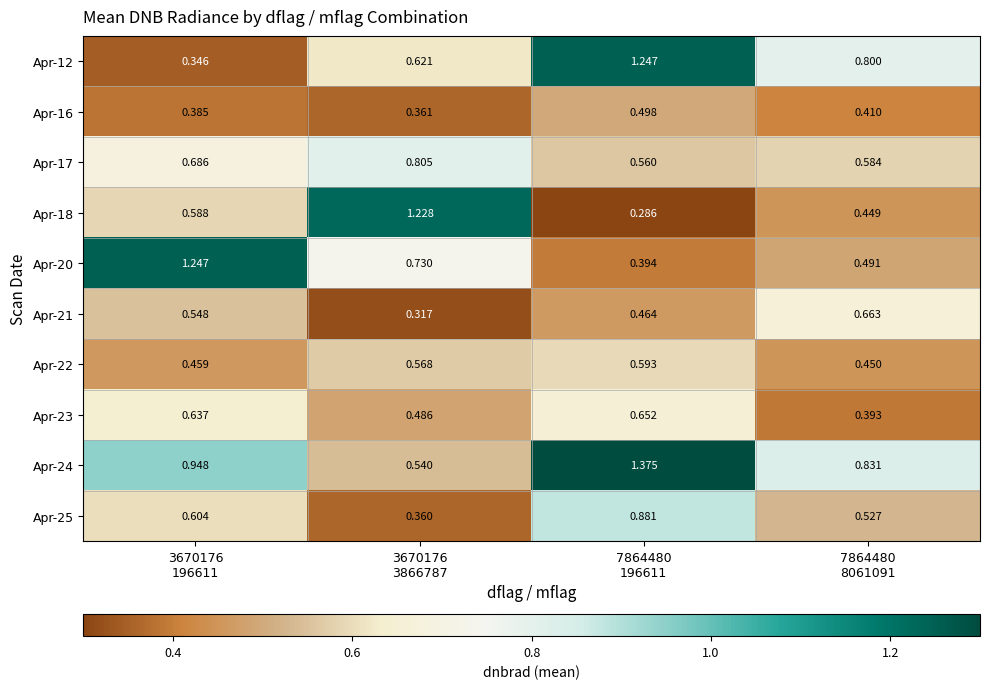

What is the difference between the highest and lowest values at 7864480
196611?

1.1